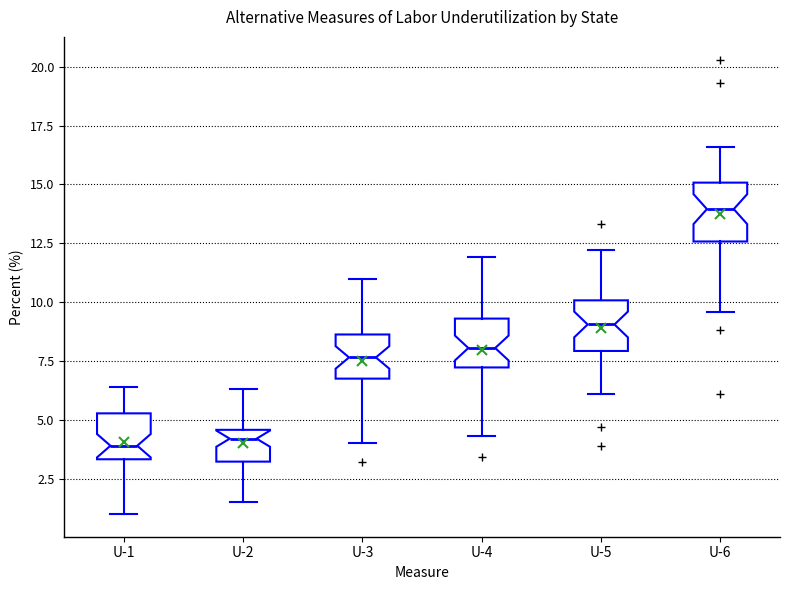

Reading left to right, read every box against the y-axis: the position of its median line, the range the box covers, and the ends of its whiskers. The values are not printed on the chart, so give them approximately, as read against the axis.

U-1: median 4.0, box 3.5 to 5.5, whiskers 1.0 to 6.5
U-2: median 4.0, box 3.0 to 4.5, whiskers 1.5 to 6.5
U-3: median 7.5, box 7.0 to 8.5, whiskers 4.0 to 11.0
U-4: median 8.0, box 7.0 to 9.5, whiskers 4.5 to 12.0
U-5: median 9.0, box 8.0 to 10.0, whiskers 6.0 to 12.0
U-6: median 14.0, box 12.5 to 15.0, whiskers 9.5 to 16.5